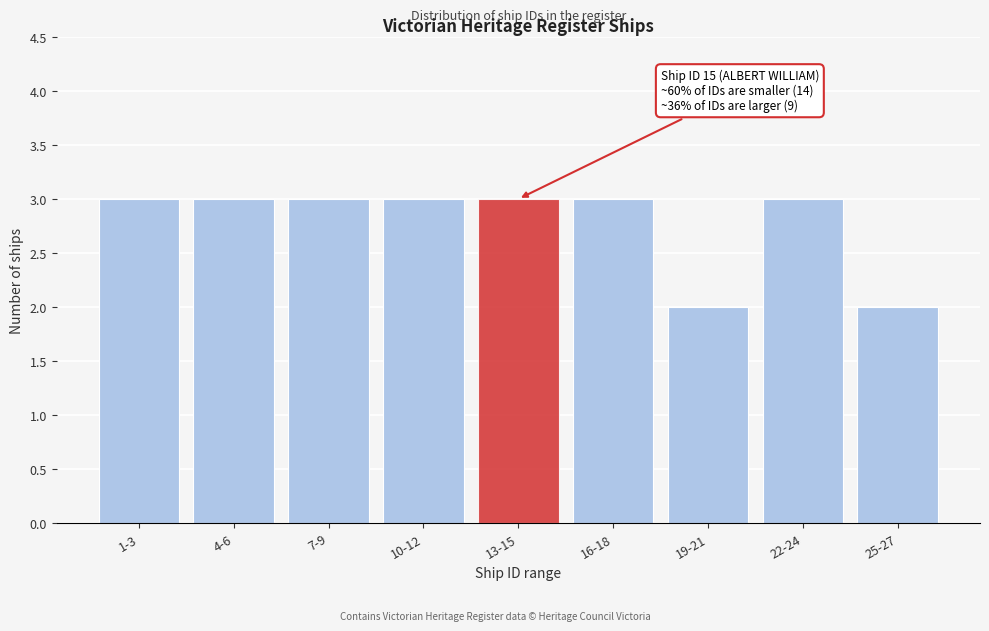

Reading left to right, list all the values displayed in this chart.

3	3	3	3	3	3	2	3	2